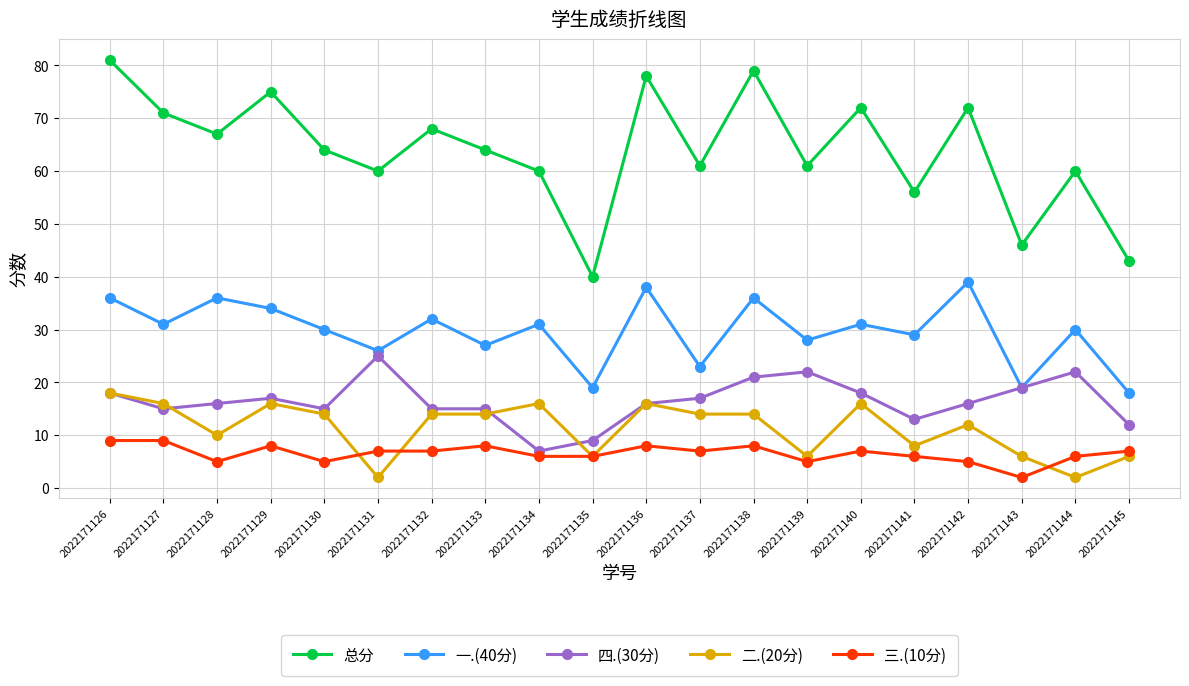

Reading right to left, what are all the values shown in this chart?

总分: 2022171145=43	2022171144=60	2022171143=46	2022171142=72	2022171141=56	2022171140=72	2022171139=61	2022171138=79	2022171137=61	2022171136=78	2022171135=40	2022171134=60	2022171133=64	2022171132=68	2022171131=60	2022171130=64	2022171129=75	2022171128=67	2022171127=71	2022171126=81
一.(40分): 2022171145=18	2022171144=30	2022171143=19	2022171142=39	2022171141=29	2022171140=31	2022171139=28	2022171138=36	2022171137=23	2022171136=38	2022171135=19	2022171134=31	2022171133=27	2022171132=32	2022171131=26	2022171130=30	2022171129=34	2022171128=36	2022171127=31	2022171126=36
四.(30分): 2022171145=12	2022171144=22	2022171143=19	2022171142=16	2022171141=13	2022171140=18	2022171139=22	2022171138=21	2022171137=17	2022171136=16	2022171135=9	2022171134=7	2022171133=15	2022171132=15	2022171131=25	2022171130=15	2022171129=17	2022171128=16	2022171127=15	2022171126=18
二.(20分): 2022171145=6	2022171144=2	2022171143=6	2022171142=12	2022171141=8	2022171140=16	2022171139=6	2022171138=14	2022171137=14	2022171136=16	2022171135=6	2022171134=16	2022171133=14	2022171132=14	2022171131=2	2022171130=14	2022171129=16	2022171128=10	2022171127=16	2022171126=18
三.(10分): 2022171145=7	2022171144=6	2022171143=2	2022171142=5	2022171141=6	2022171140=7	2022171139=5	2022171138=8	2022171137=7	2022171136=8	2022171135=6	2022171134=6	2022171133=8	2022171132=7	2022171131=7	2022171130=5	2022171129=8	2022171128=5	2022171127=9	2022171126=9